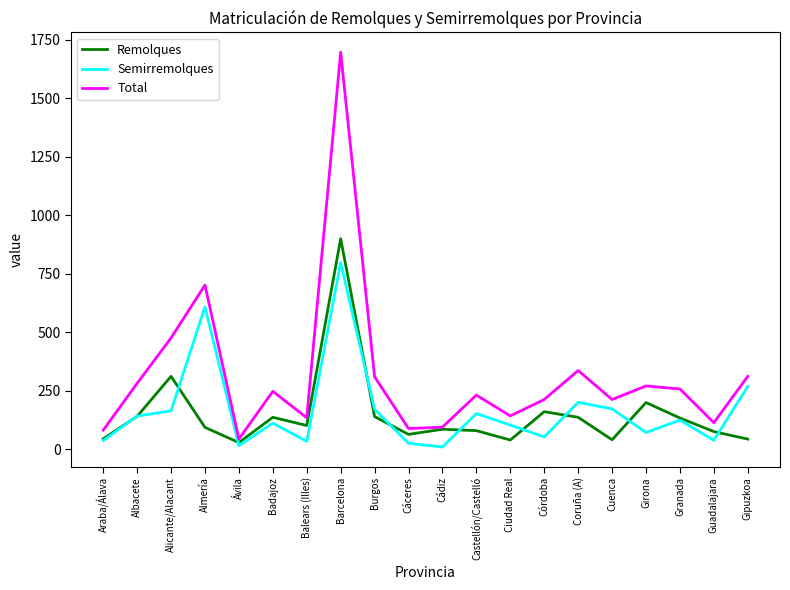

Where is Total nearest to the value 869?

Almería